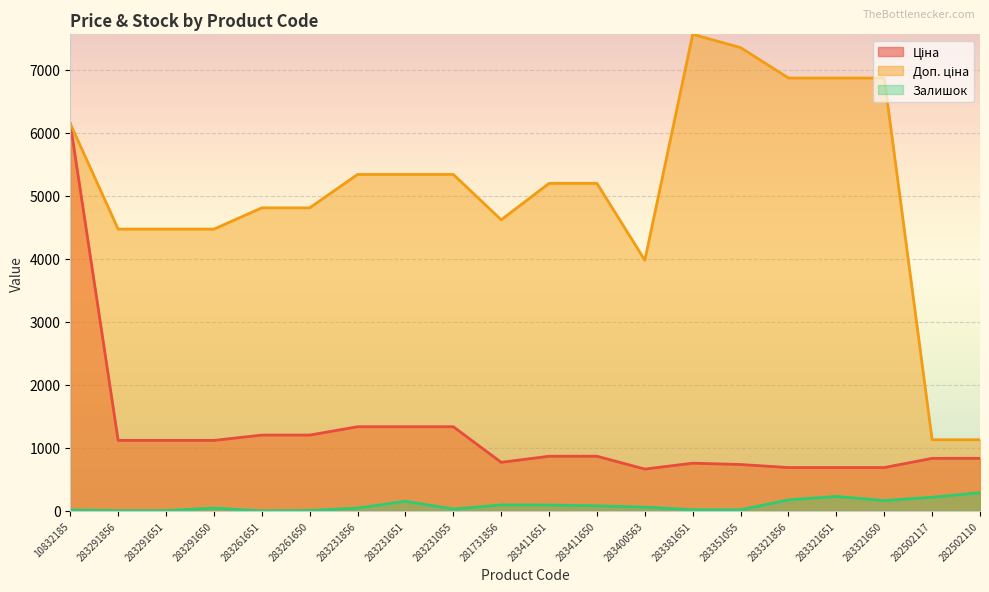

What position from the left is 283400563?

13